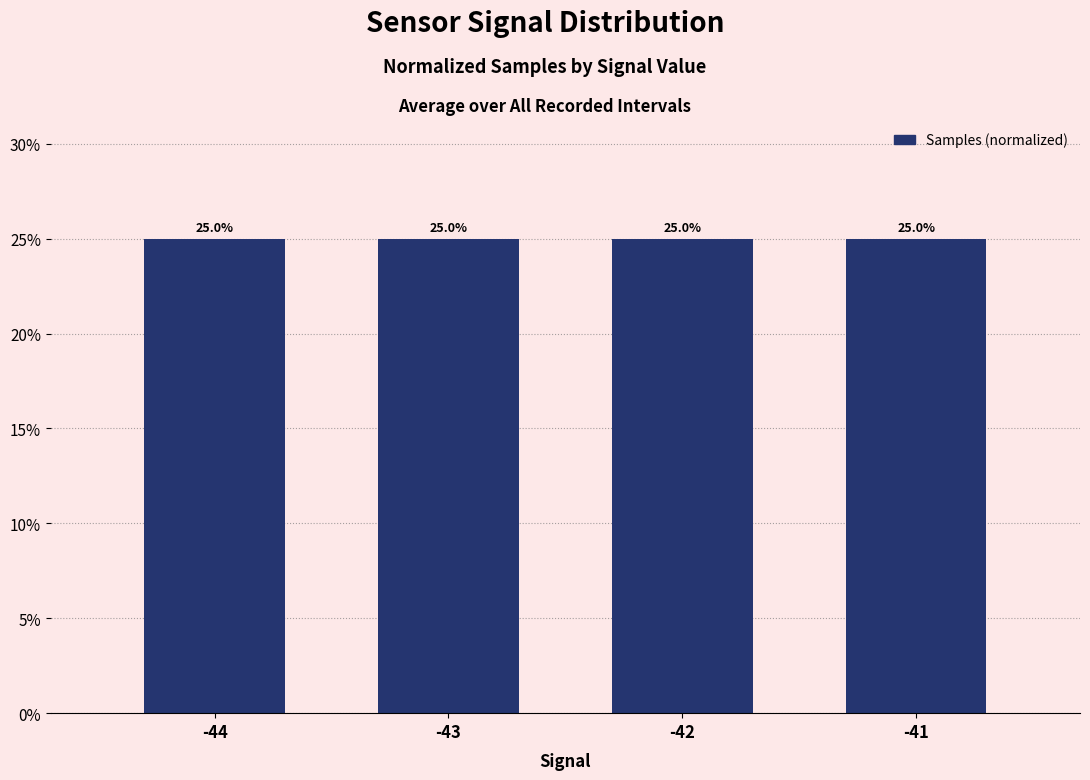

What is the average value?

0.2